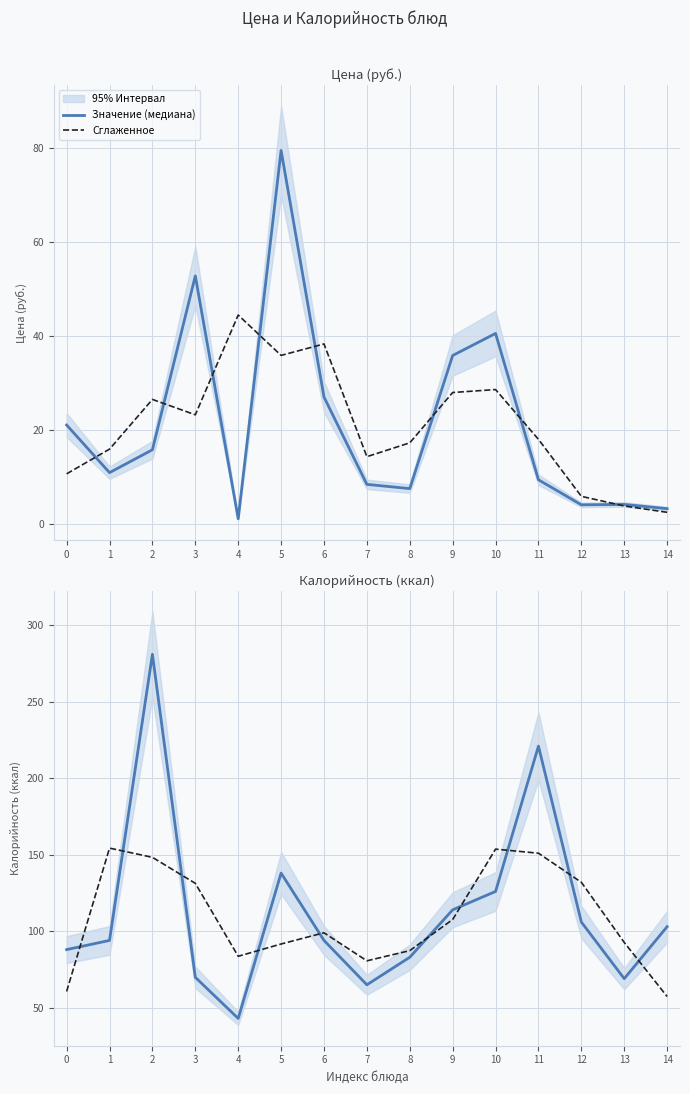

True or false: Значение (медиана) has a value of 103.0 at 14.

True